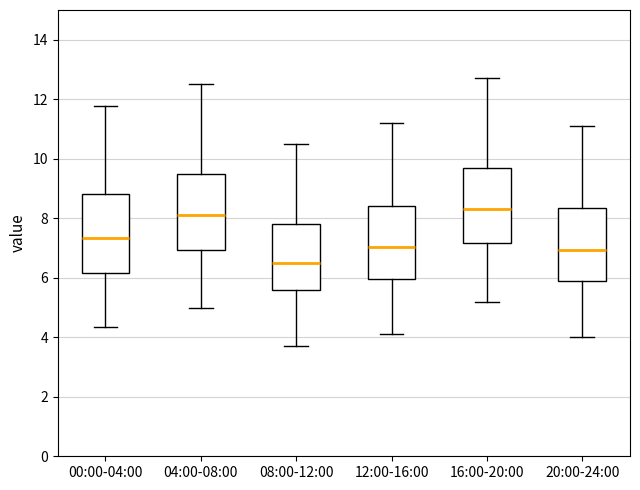

Reading left to right, read every box against the y-axis: the position of its median line, the range the box covers, and the ends of its whiskers. The values are not printed on the chart, so give them approximately, as read against the axis.

00:00-04:00: median 7.4, box 6.2 to 8.8, whiskers 4.4 to 11.8
04:00-08:00: median 8.2, box 7.0 to 9.6, whiskers 5.0 to 12.6
08:00-12:00: median 6.6, box 5.6 to 7.8, whiskers 3.8 to 10.6
12:00-16:00: median 7.0, box 6.0 to 8.4, whiskers 4.2 to 11.2
16:00-20:00: median 8.4, box 7.2 to 9.8, whiskers 5.2 to 12.8
20:00-24:00: median 7.0, box 5.8 to 8.4, whiskers 4.0 to 11.2